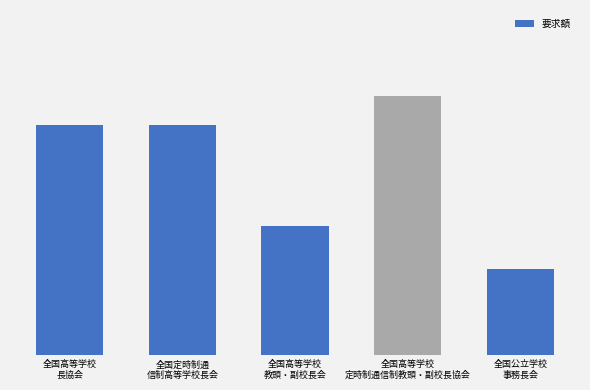

What is the change in value from 全国定時制通
信制高等学校長会 to 全国高等学校
定時制通信制教頭・副校長協会?

+1000